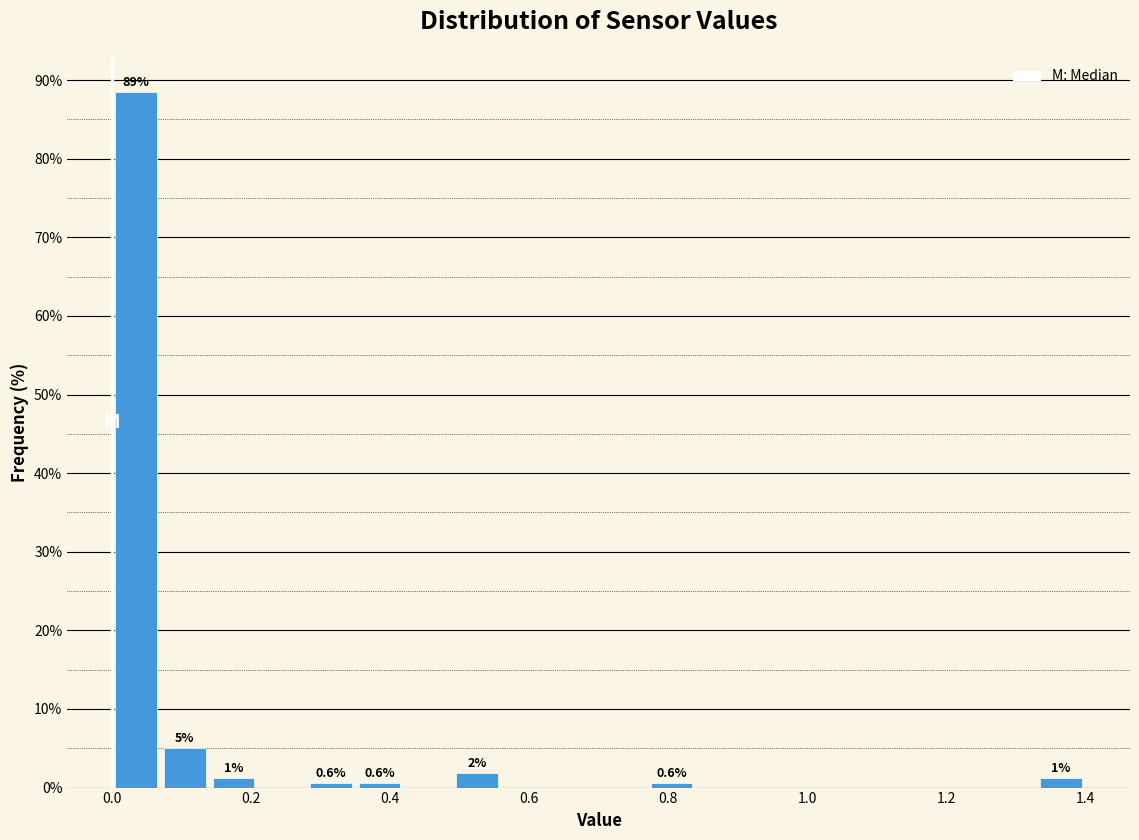

Read against the x-axis, roughly where is the centre of the tallest bar?

0.04